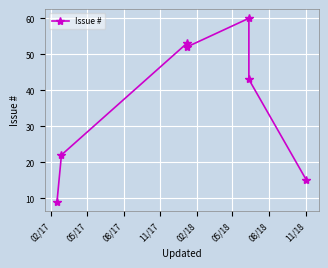

What is the average value?

36